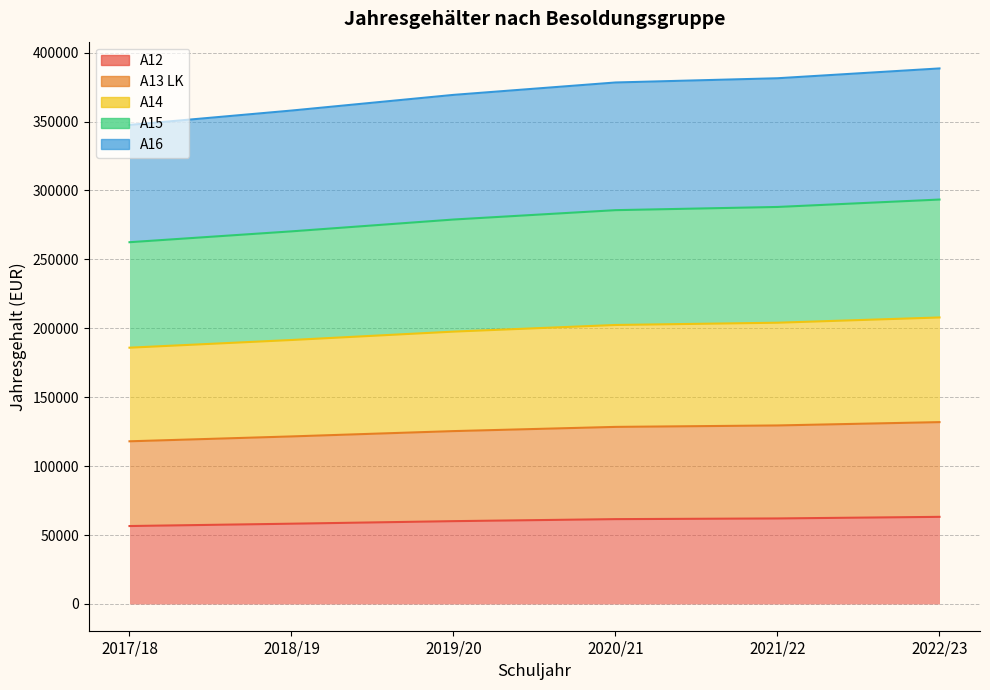

How many lines are shown in the chart?

5